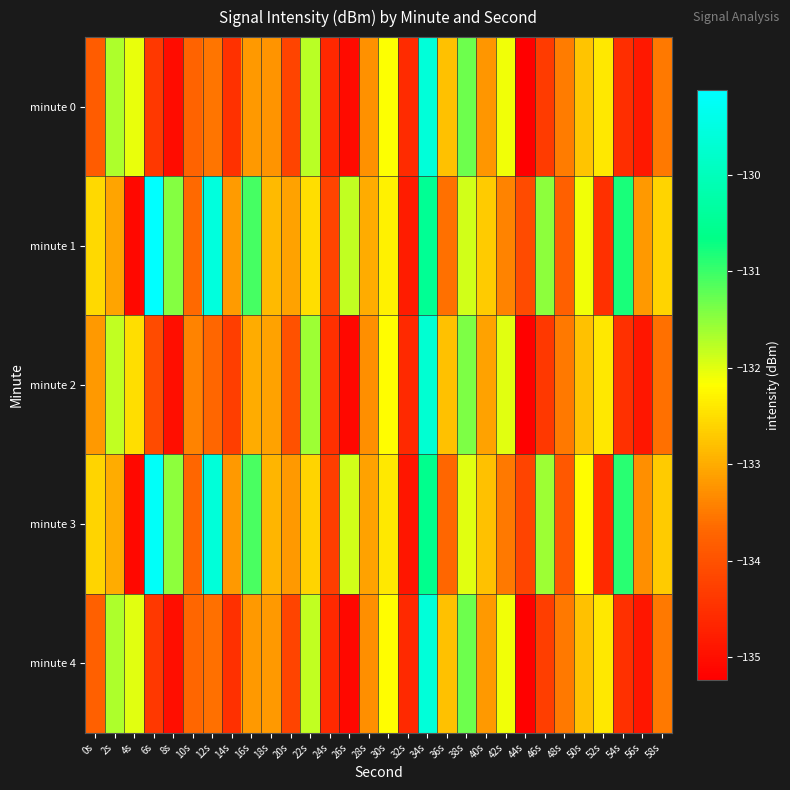

What is the total value across all series at 48s?

-668.2